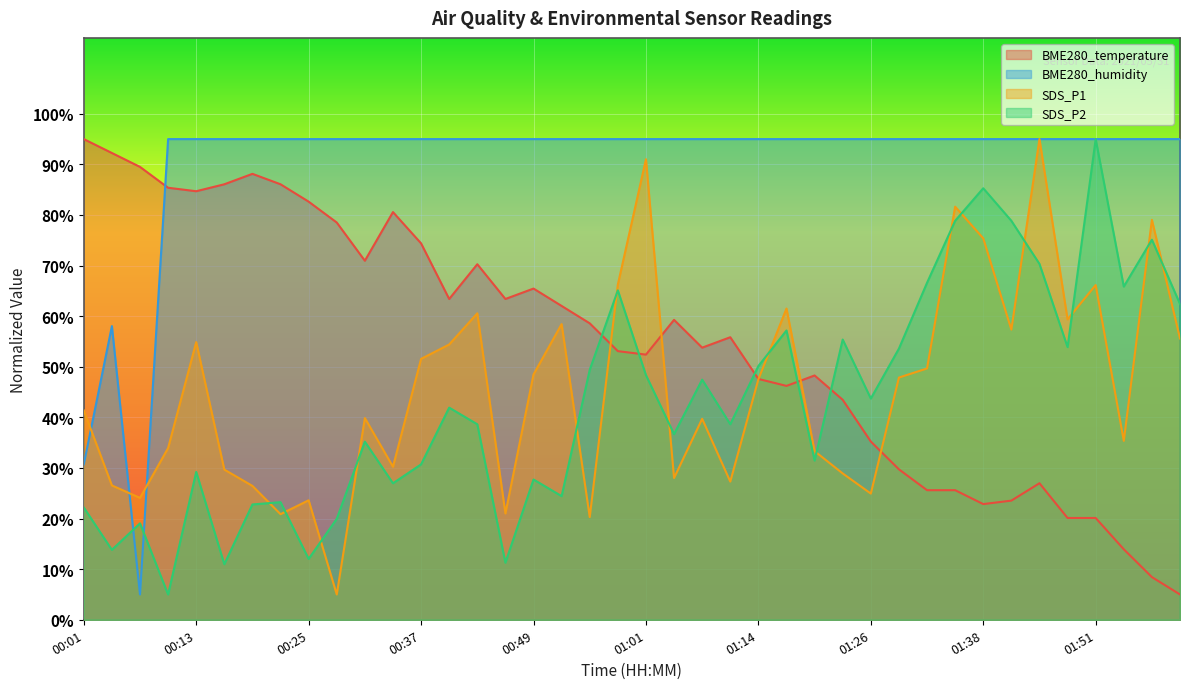

Which has a higher value, 00:10 or 00:43?

00:10